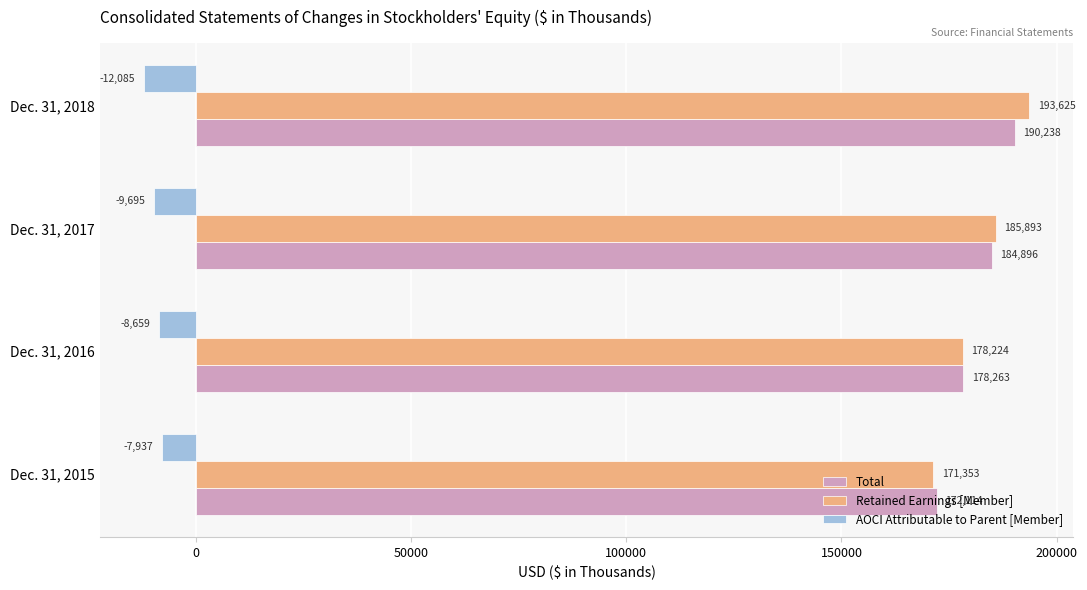

Which series has the largest range (max minus min)?

Retained Earnings [Member]